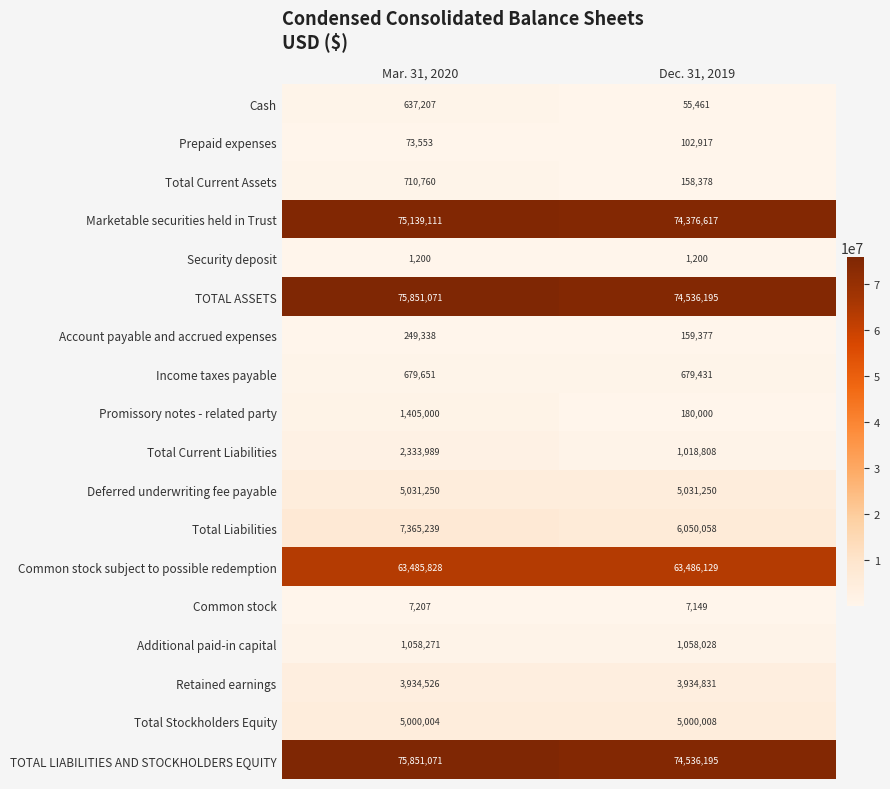

What is the difference between the highest and lowest values at Dec. 31, 2019?

74534995